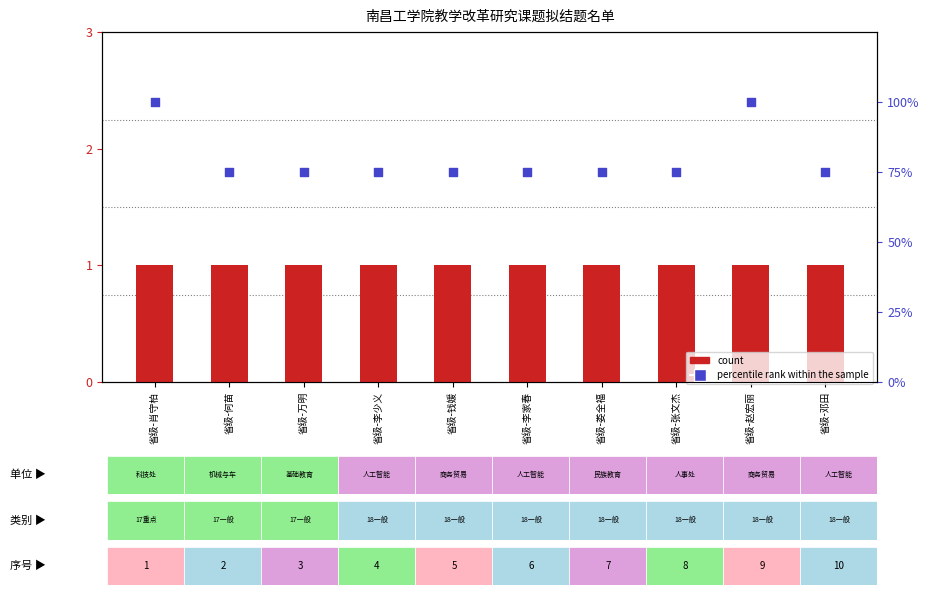

Which series reaches the maximum Y coordinate?

percentile rank within the sample